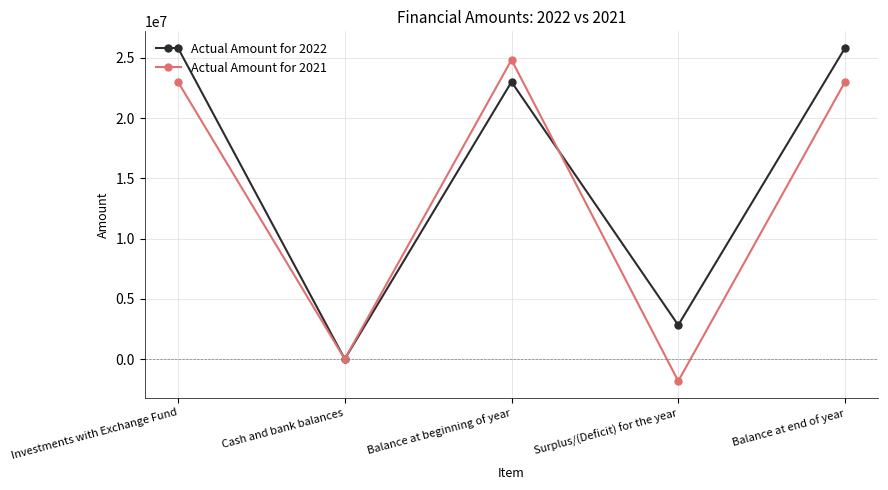

What is the difference between the highest and lowest values at Balance at beginning of year?

1830179